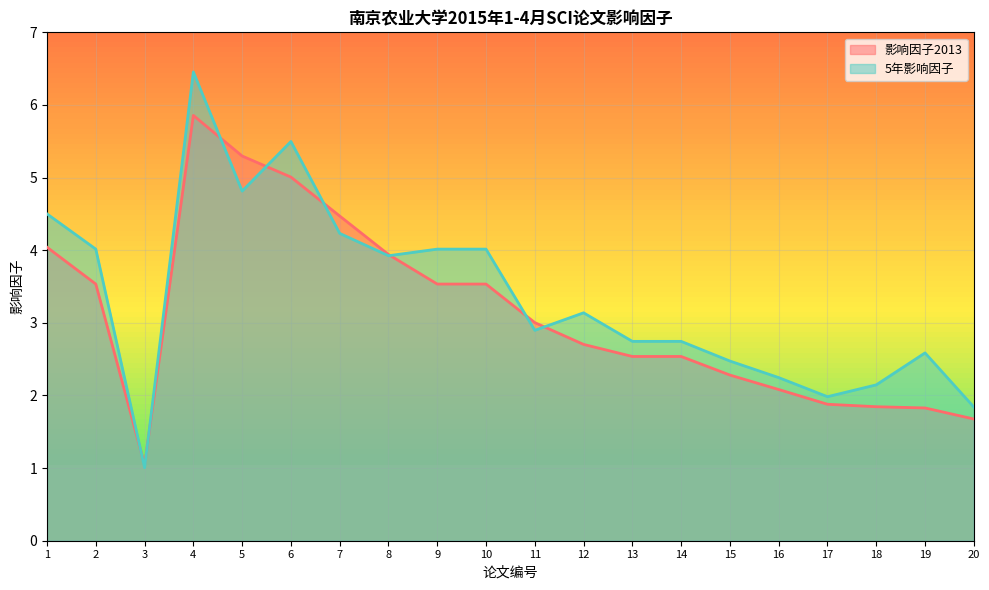

How many lines are shown in the chart?

2